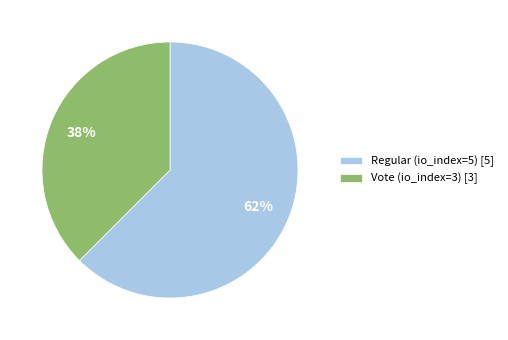

What is the ratio of the value at Vote (io_index=3) to the value at Regular (io_index=5)?

0.6